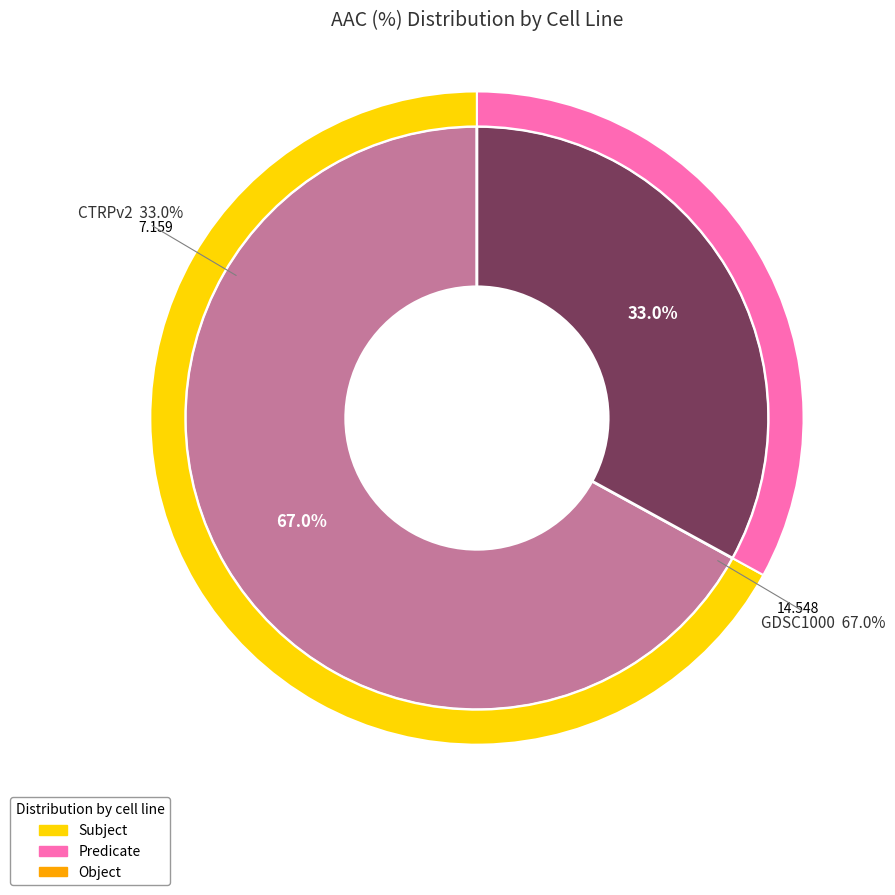

To the nearest percent, what percentage of the pie is GDSC1000?

67%